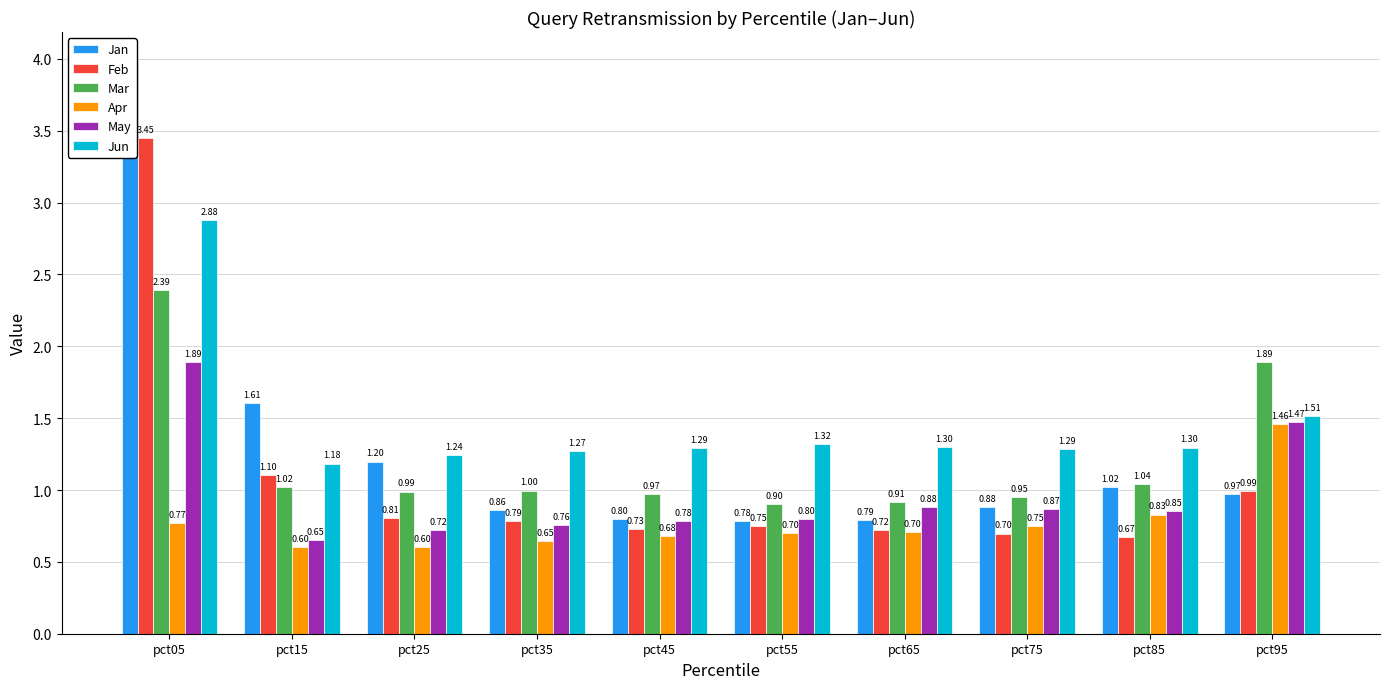

True or false: Mar has a value of 0.3 at pct35.

False